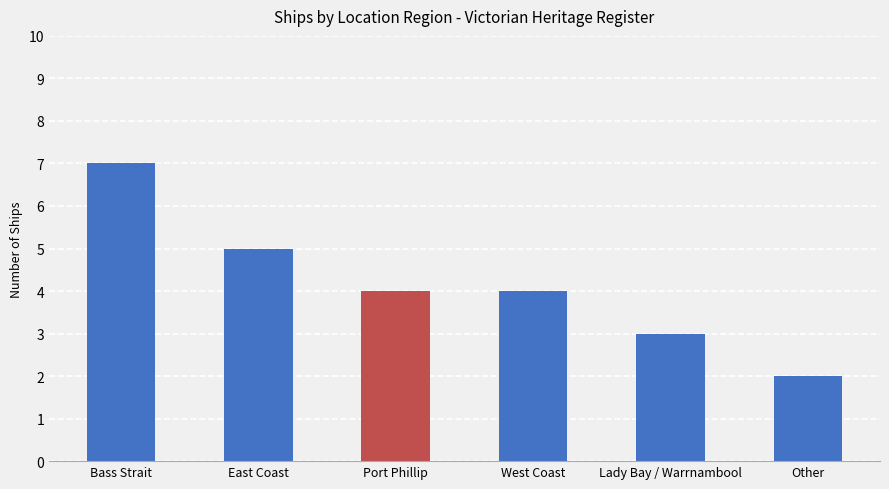

The value at Other is 2. True or false?

True